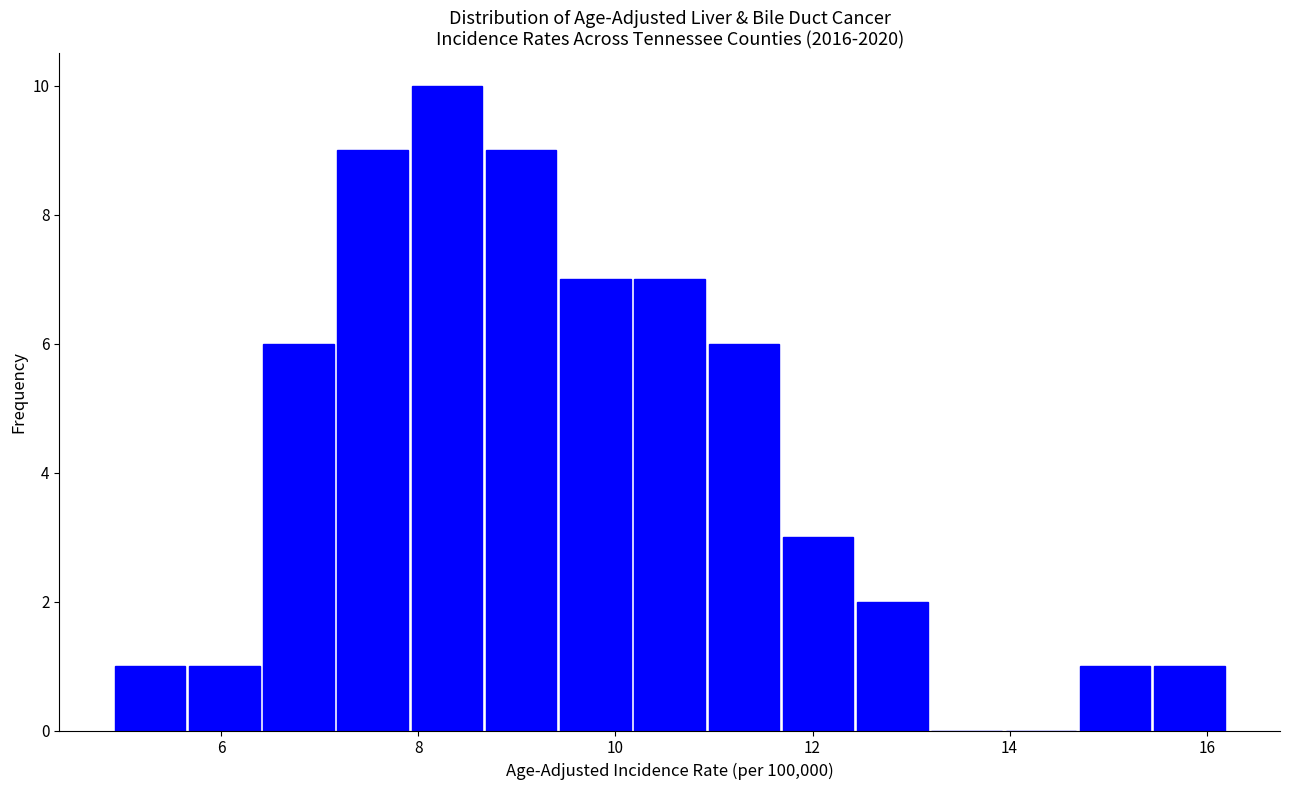

Around what value on the x-axis is the tallest bar? Give the approximate position of its centre, as read against the axis.

8.2